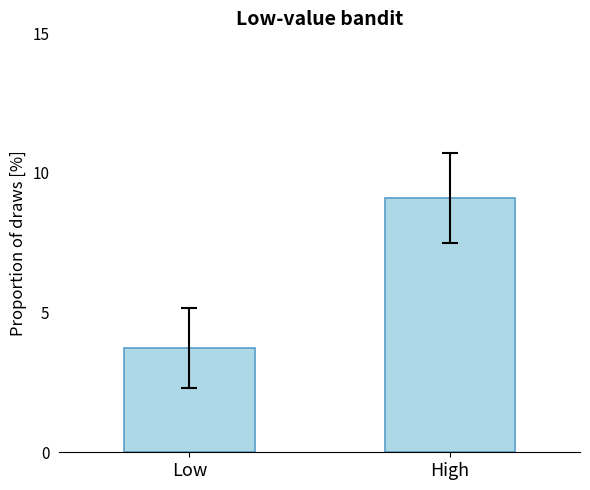

What is the sum of all values?

12.8